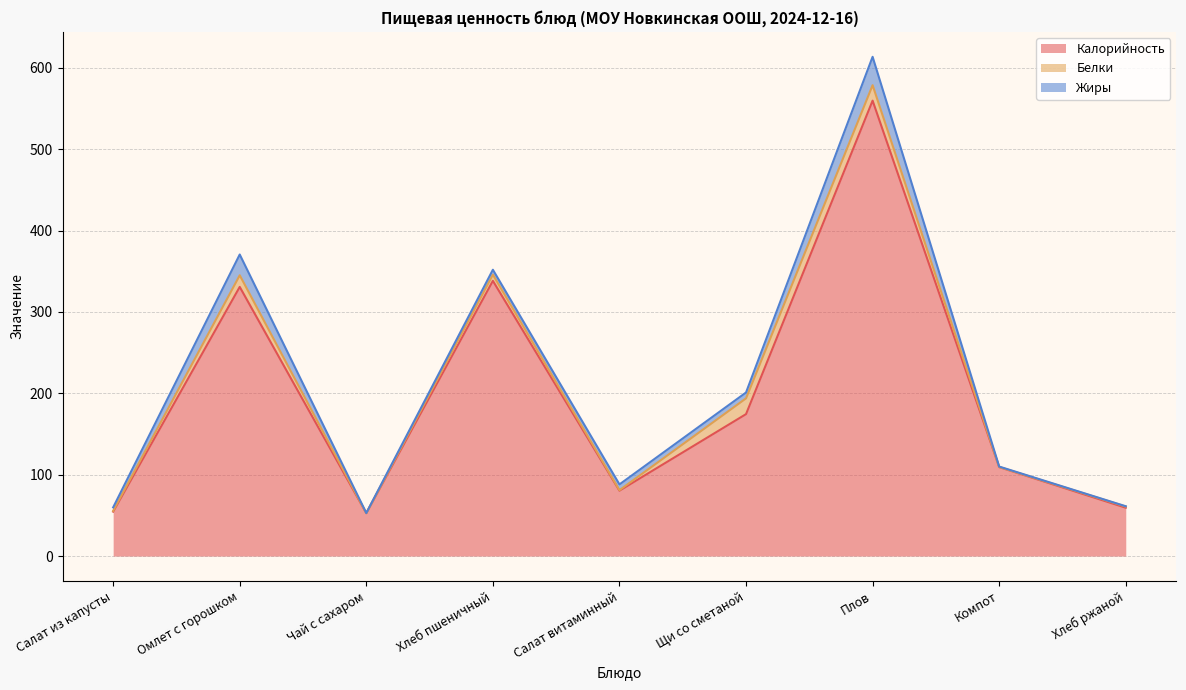

What is the average value of the Белки series?

7.1